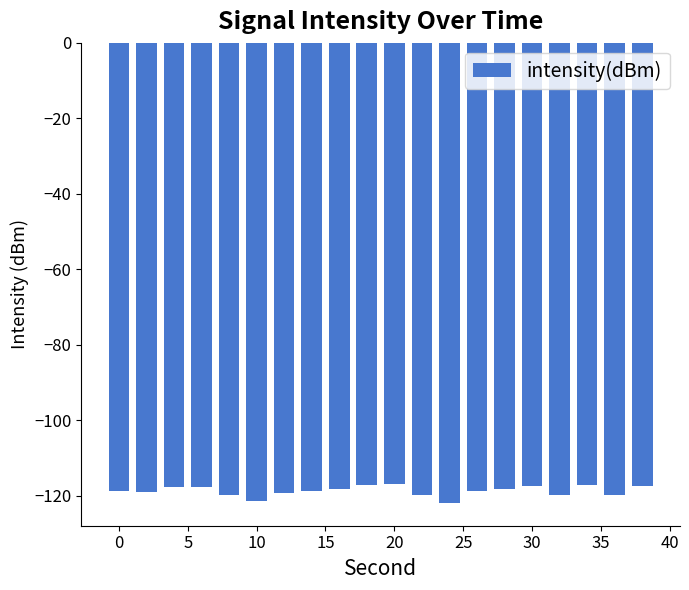

What is the difference between the second highest and second lowest values?

4.4